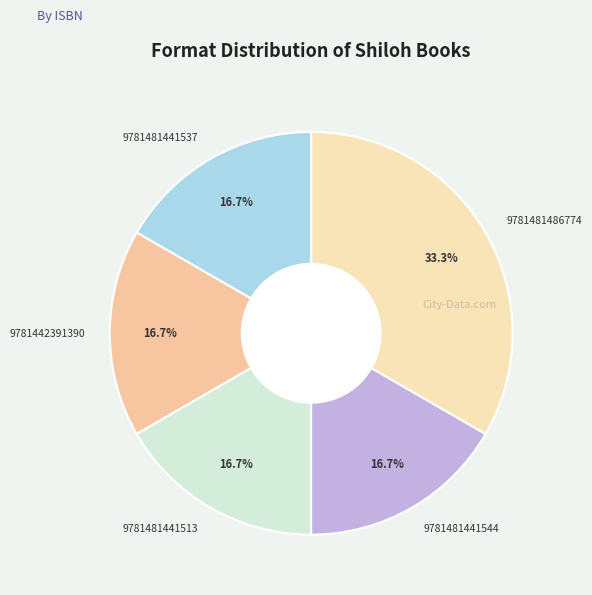

Approximately how many times larger is the value at 9781481441537 compared to 9781442391390?

1.0